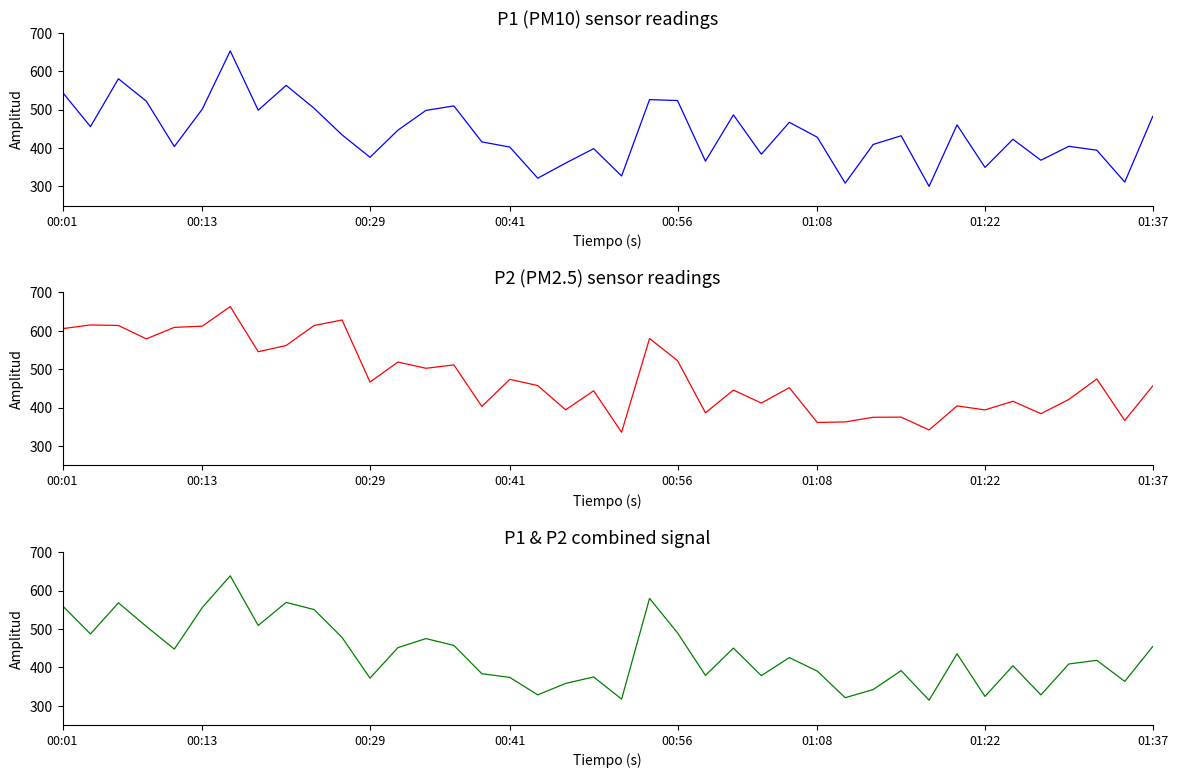

The P1+P2 combined series shows 454.2 at 01:37. True or false?

True